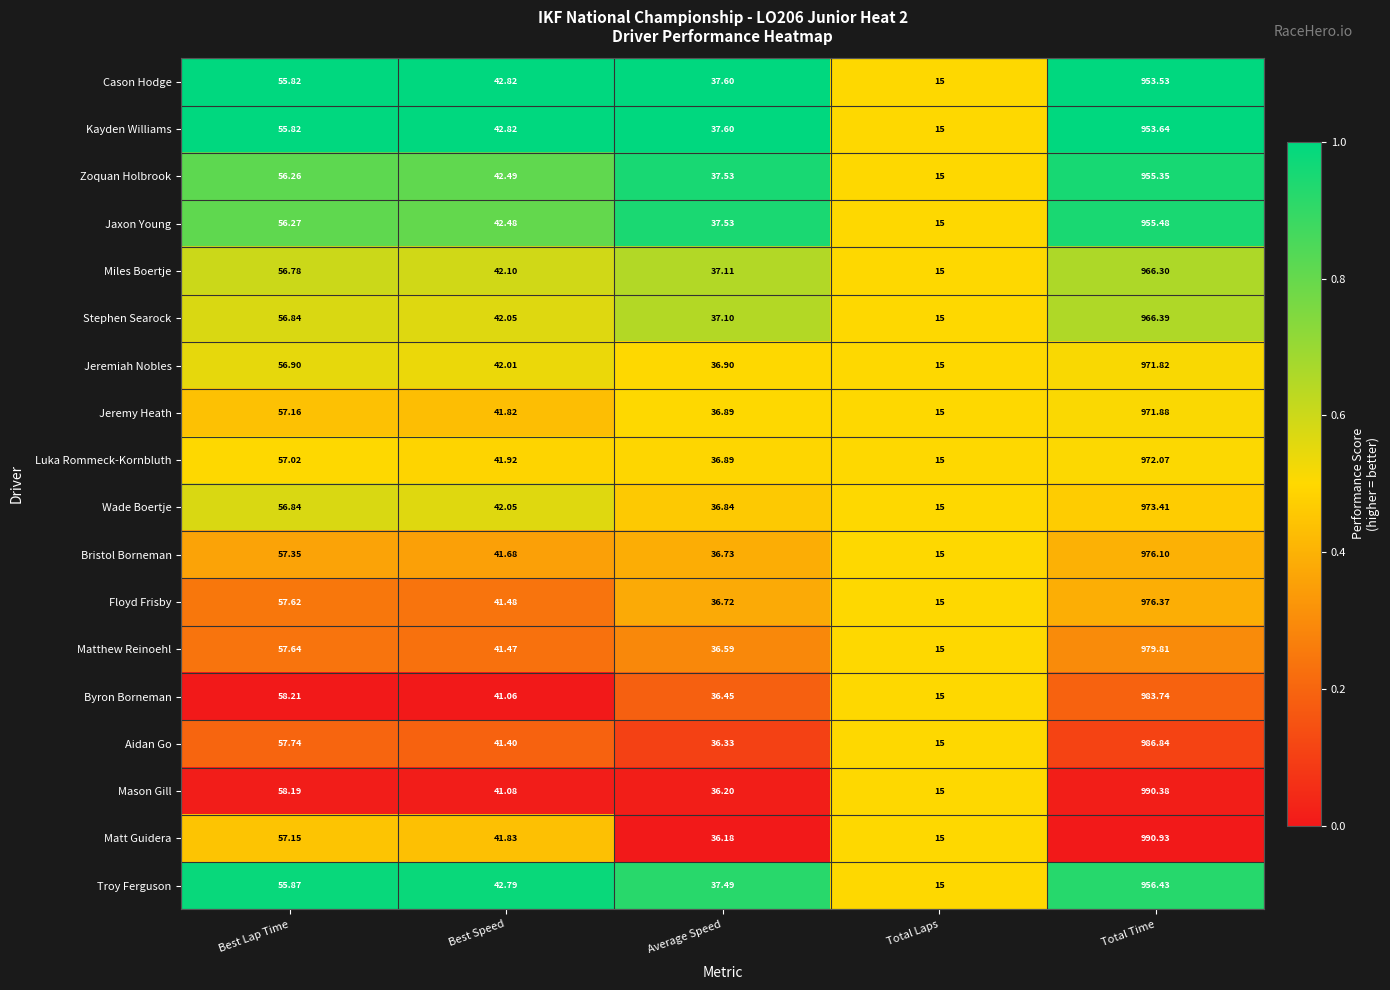

At which category is the sum across all series the highest?

Total Time